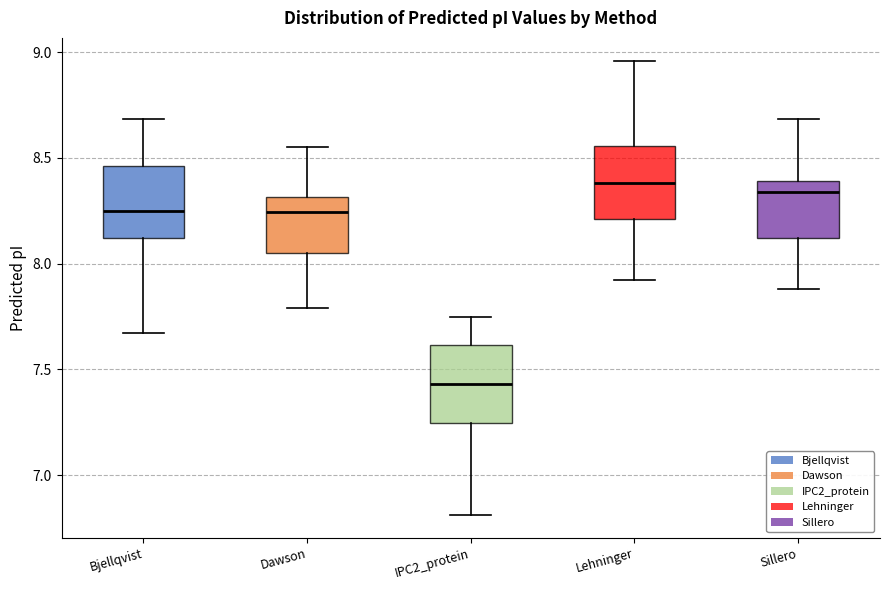

Reading left to right, read every box against the y-axis: the position of its median line, the range the box covers, and the ends of its whiskers. The values are not printed on the chart, so give them approximately, as read against the axis.

Bjellqvist: median 8.25, box 8.10 to 8.45, whiskers 7.65 to 8.70
Dawson: median 8.25, box 8.05 to 8.30, whiskers 7.80 to 8.55
IPC2_protein: median 7.45, box 7.25 to 7.60, whiskers 6.80 to 7.75
Lehninger: median 8.40, box 8.20 to 8.55, whiskers 7.90 to 8.95
Sillero: median 8.35, box 8.10 to 8.40, whiskers 7.90 to 8.70